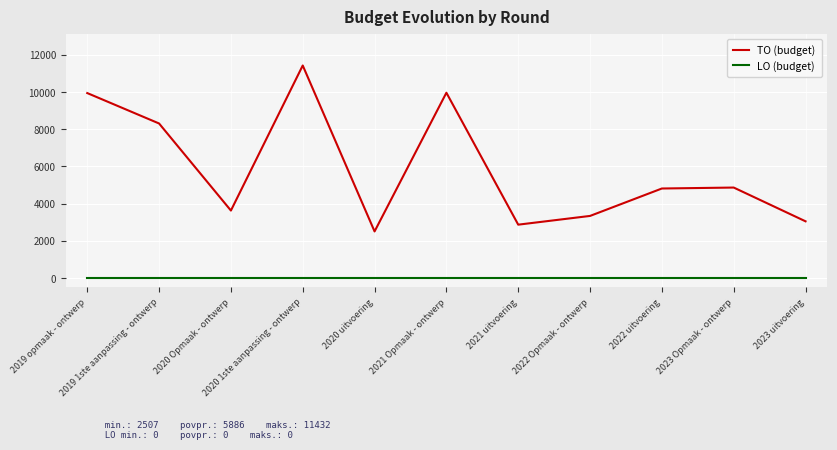

List the series in order of their peak value, highest first.

TO (budget), LO (budget)